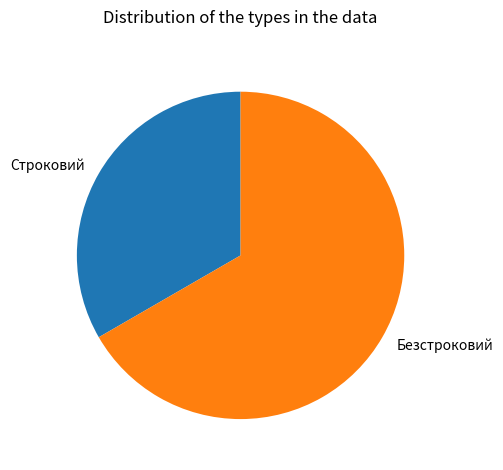

Is it true that Безстроковий is 67% of the pie?

True